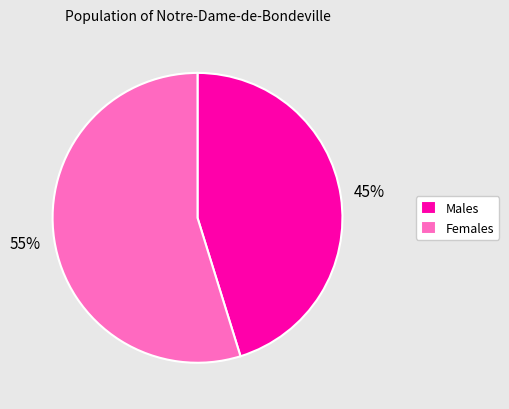

To the nearest percent, what is the difference between the largest and smallest slice percentages?

10%